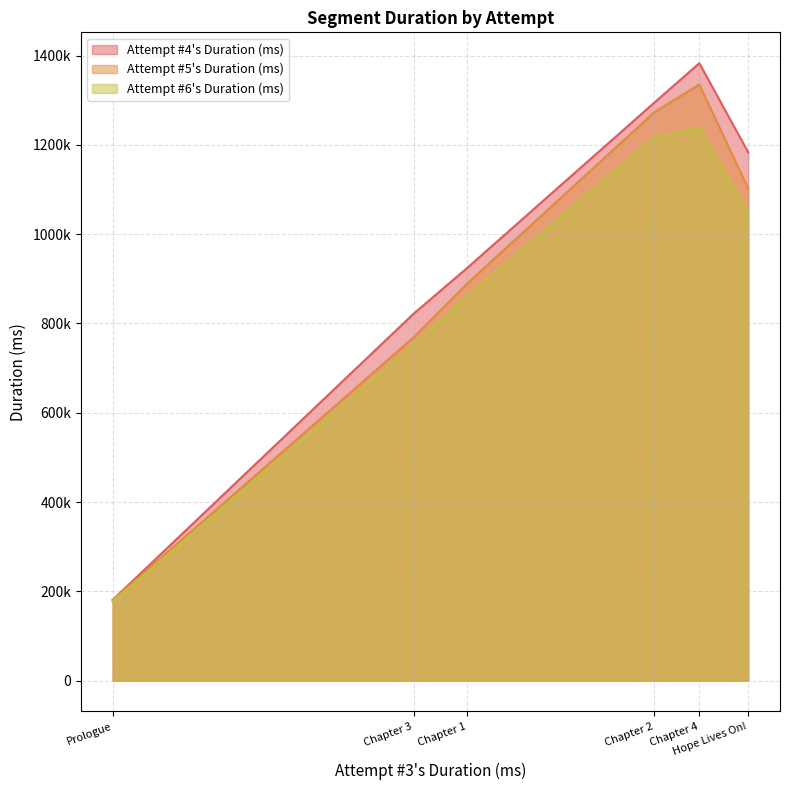

At which category is the sum across all series the highest?

Chapter 4